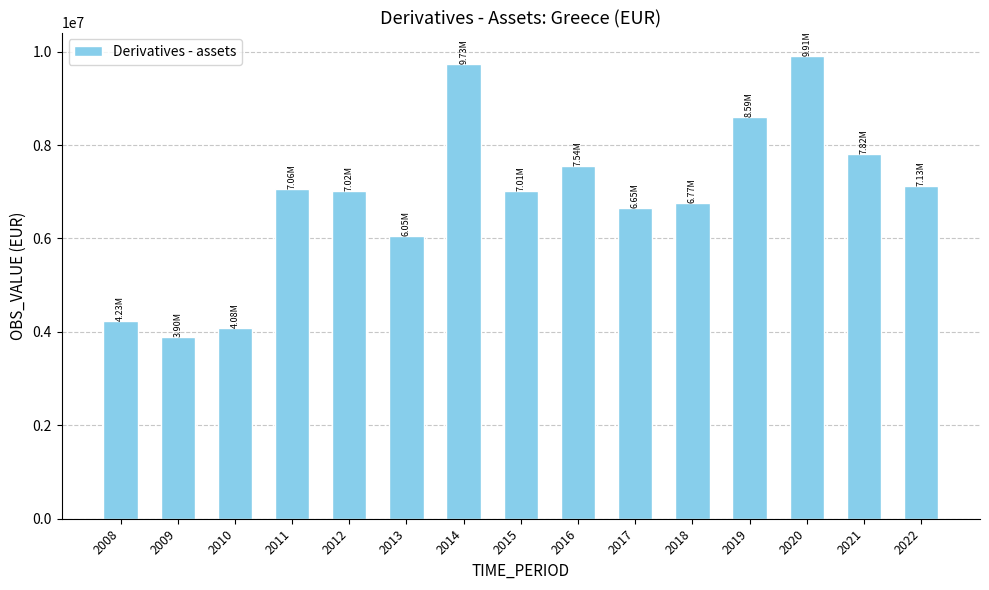

Does the chart contain stacked bars?

No